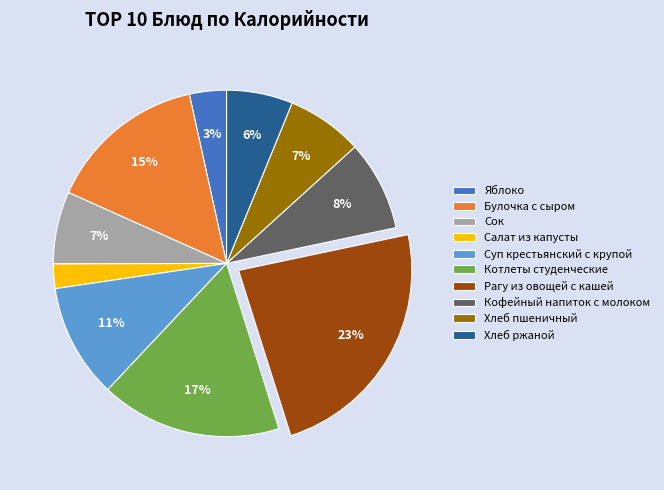

To the nearest percent, what is the average slice percentage?

10%